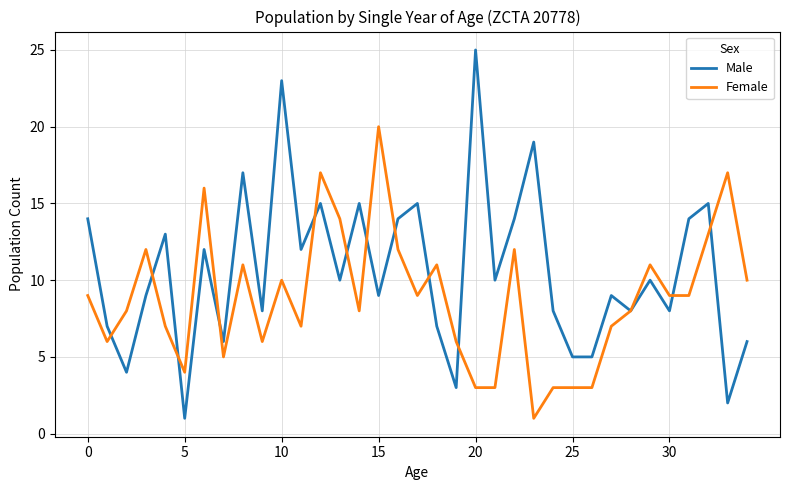

What is the maximum value for Female?

20